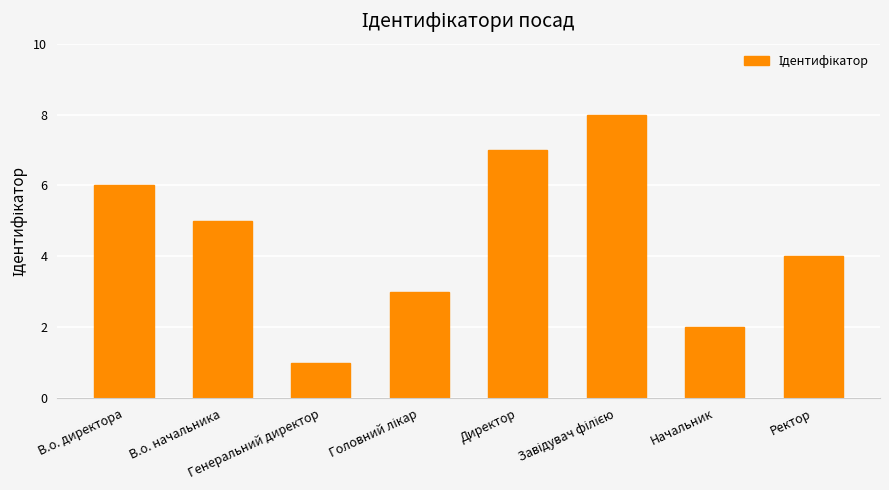

What is the smallest value displayed?

1